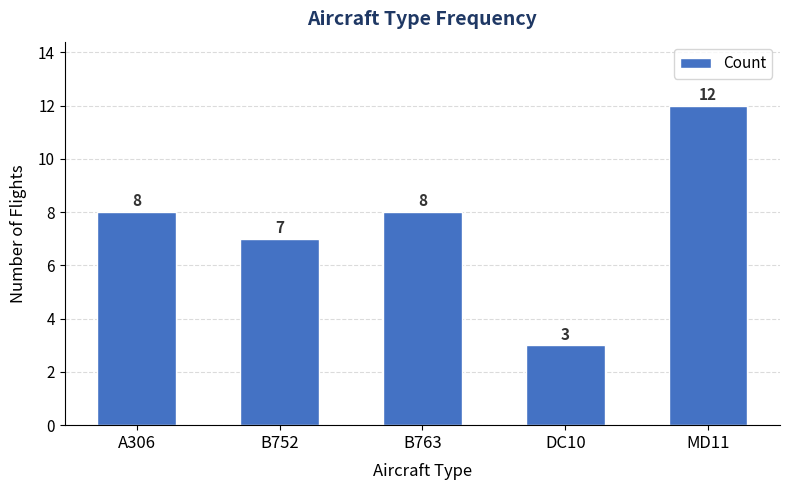

Count the values in the range 7 to 8.

3